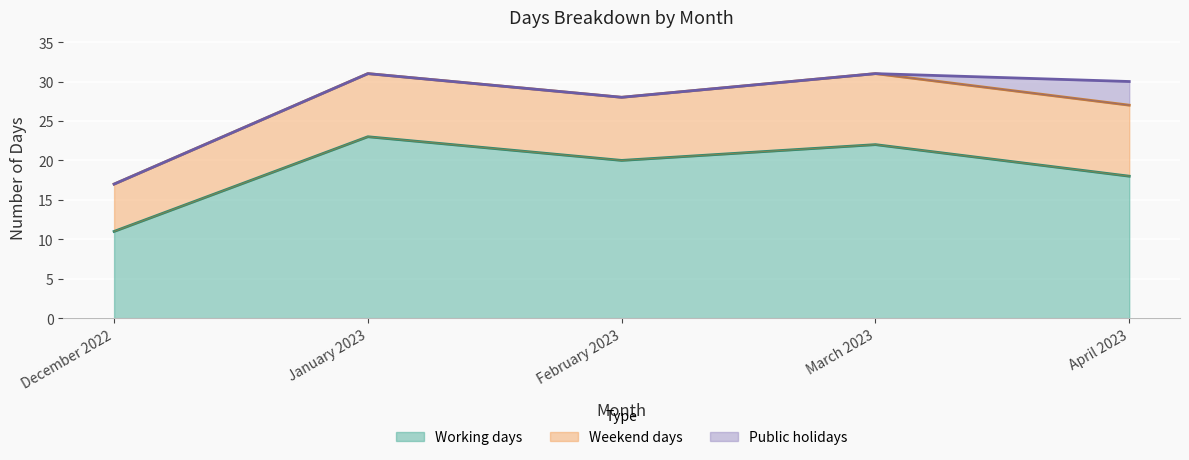

List the labels in order of Working days value, smallest first.

December 2022, April 2023, February 2023, March 2023, January 2023